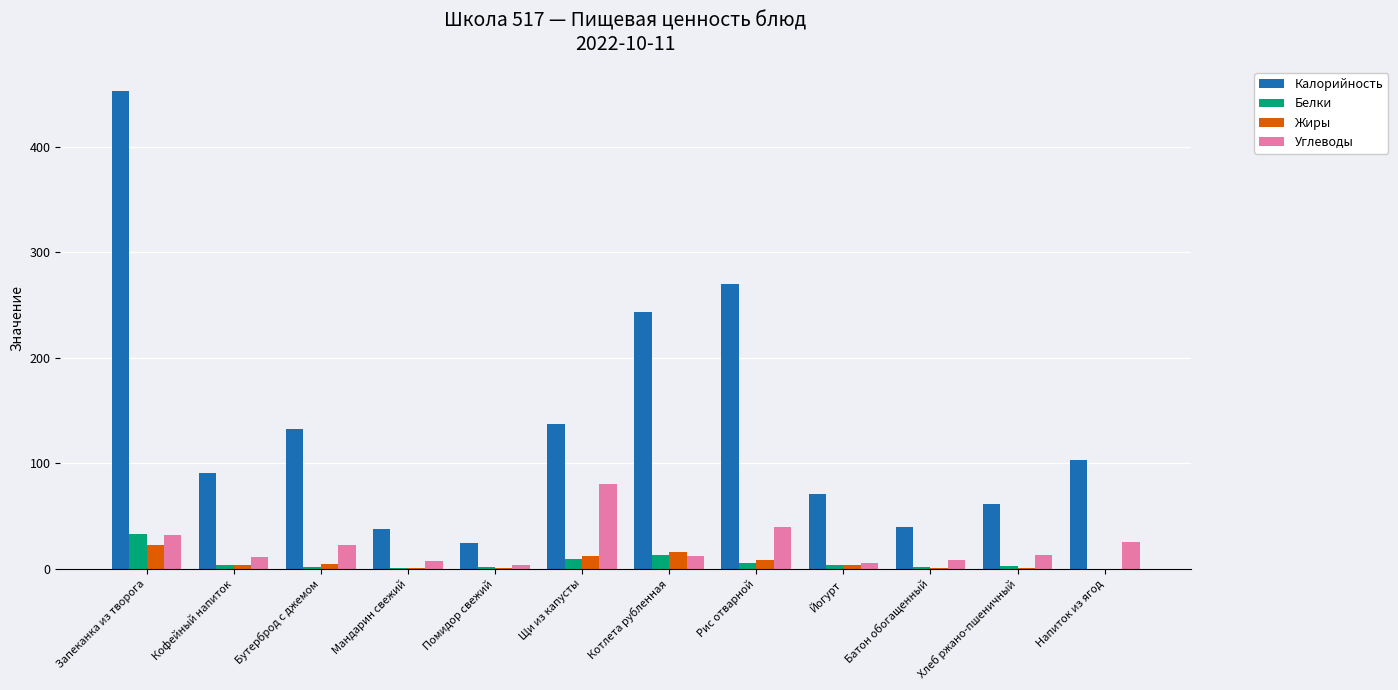

Are the bars grouped side by side (vs. stacked)?

Yes